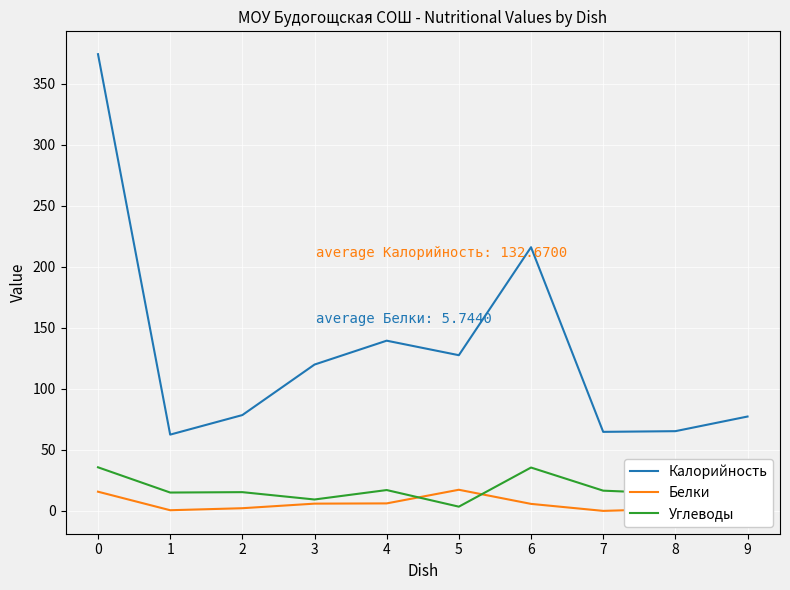

What is the total value across all series at 8?

81.3